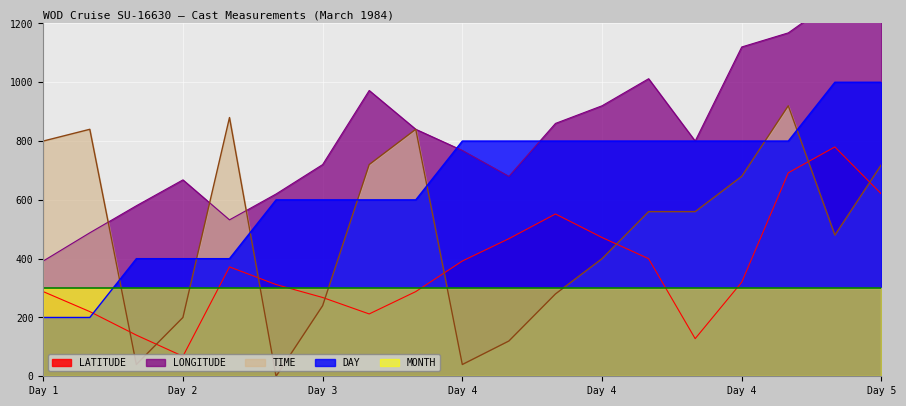

The LATITUDE series shows 312.0 at 6. True or false?

True